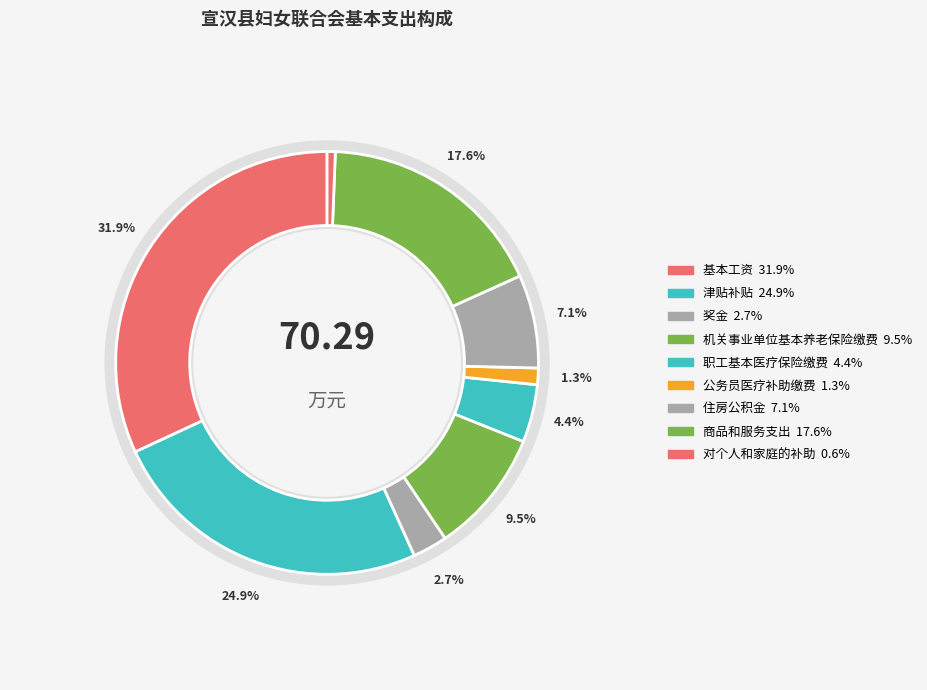

What is the total percentage of 住房公积金 and 奖金?

9.8%